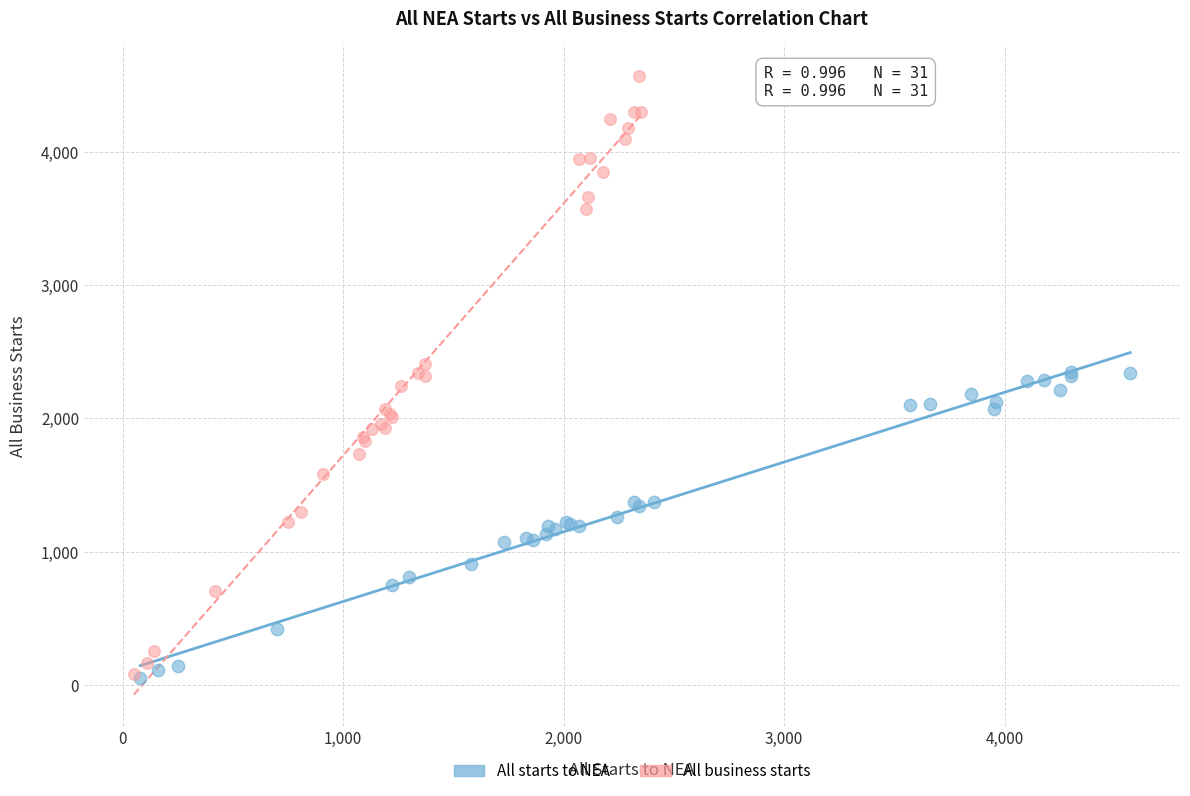

Which series contains the highest Y value?

All business starts